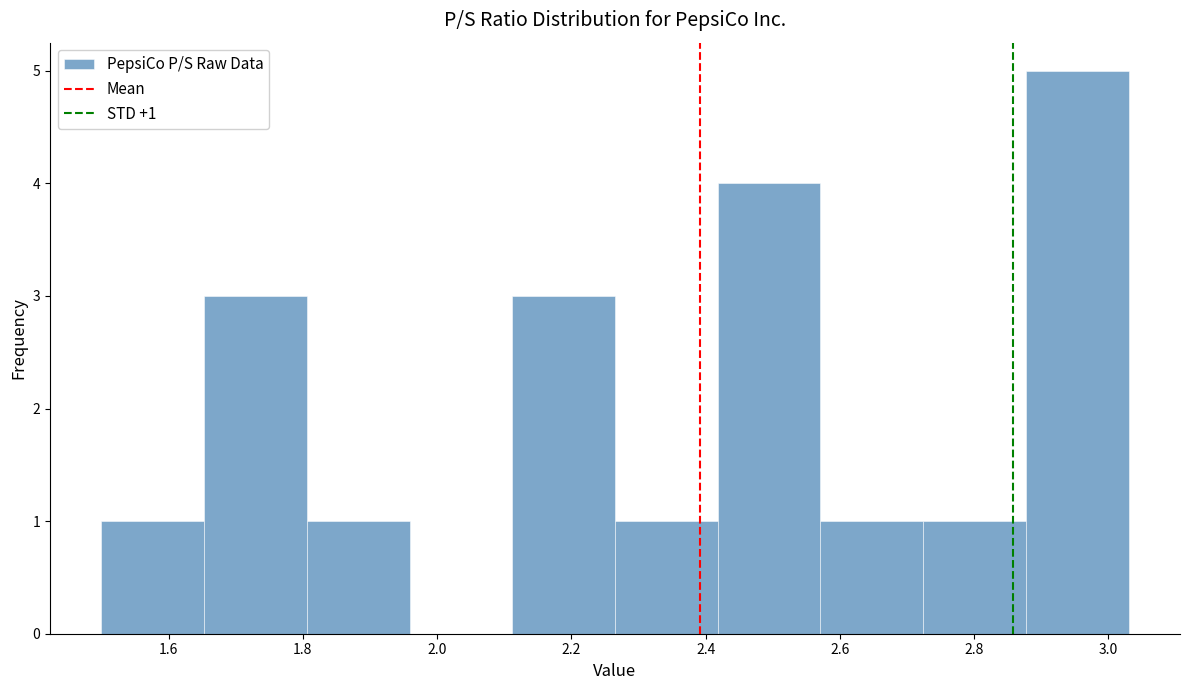

Which range on the x-axis has the tallest bar?

2.88 to 3.04